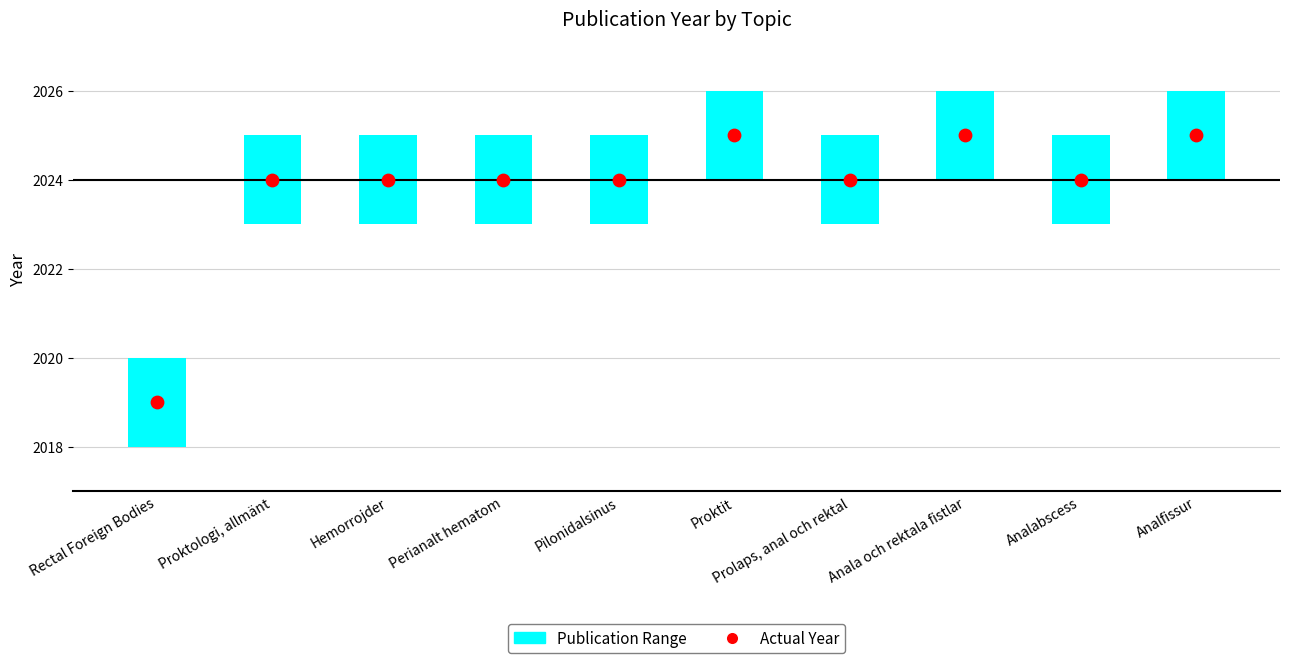

At which category is the sum across all series the highest?

Proktit